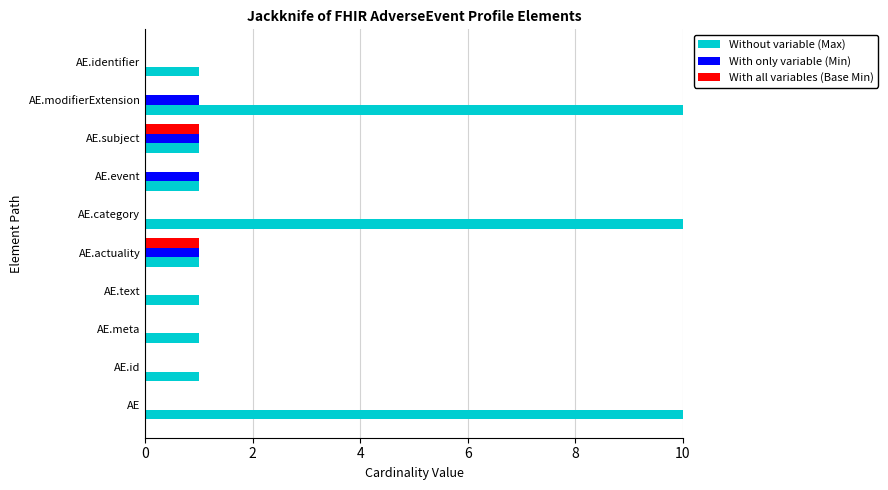

Which series has the widest spread of values?

Without variable (Max)